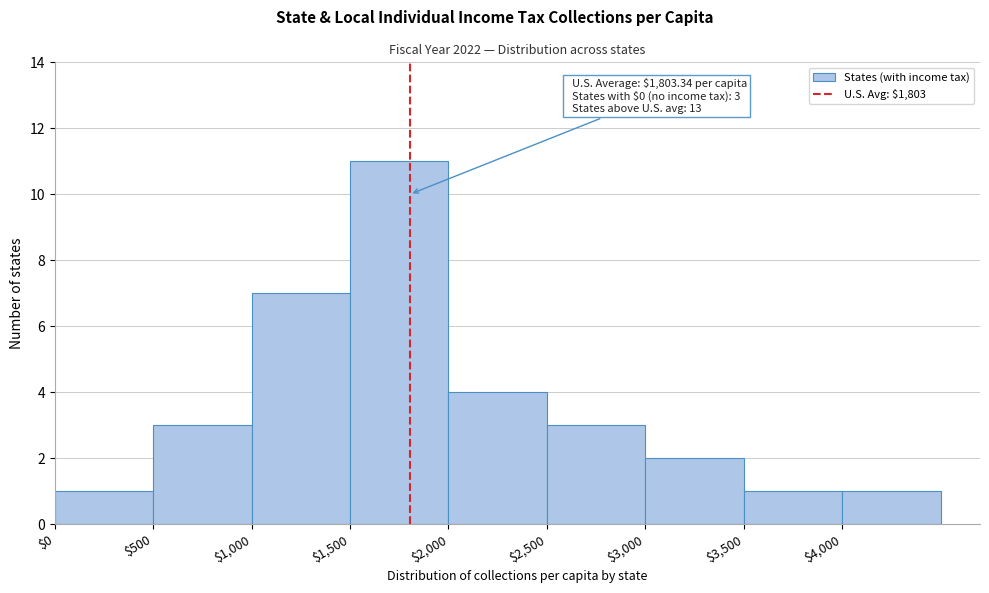

Over which range of the x-axis is the bar tallest?

1500 to 2000